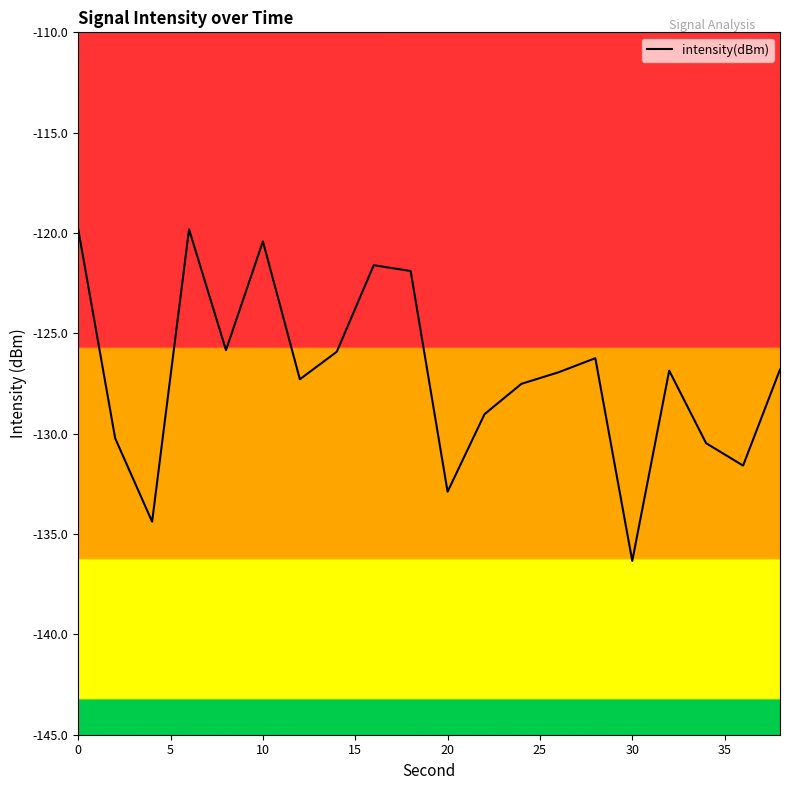

What is the average value?

-127.1